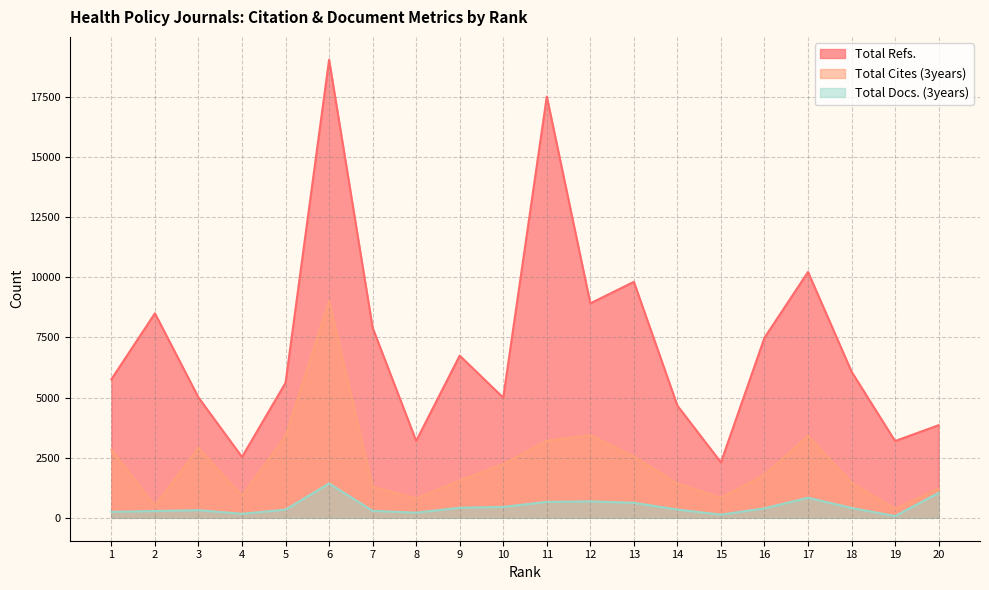

How many values in the Total Docs. (3years) series exceed 394?

9